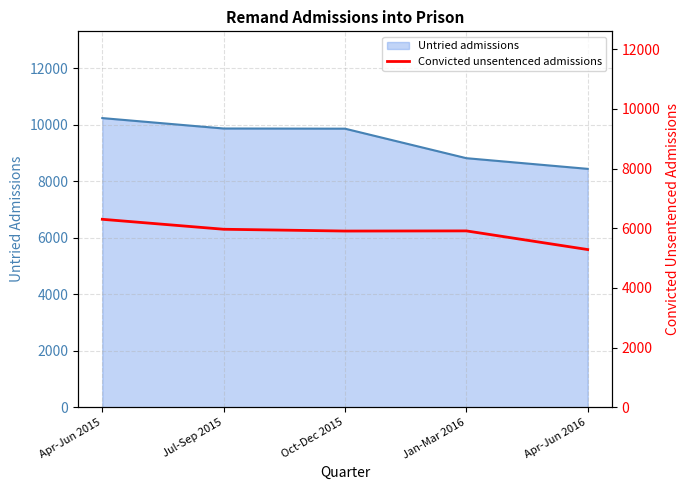

What is the minimum value shown in the chart?

5285